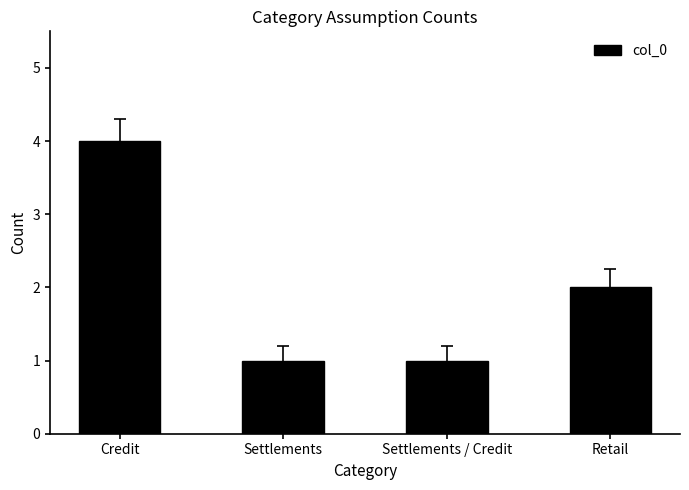

Reading left to right, list all the values displayed in this chart.

4	1	1	2